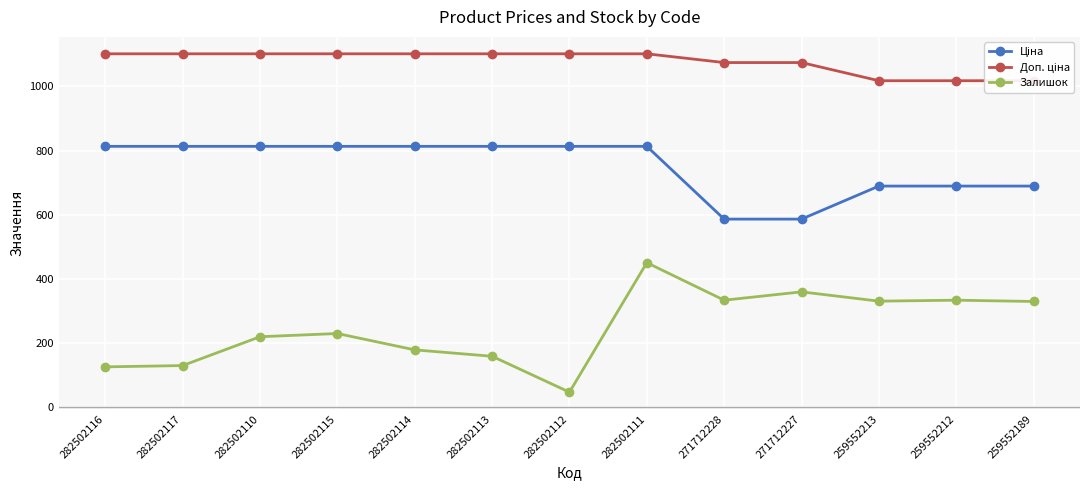

At which label is Доп. ціна closest to 1059?

271712228